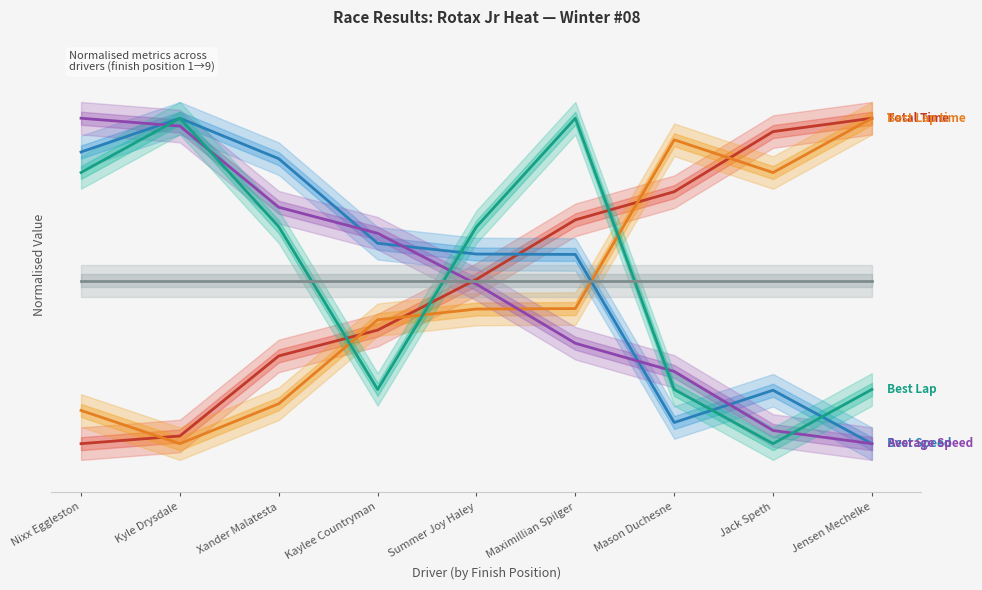

What are all the series names shown in the legend?

Total Time, Best Lap time, Best Speed, Average Speed, Best Lap, Total Laps